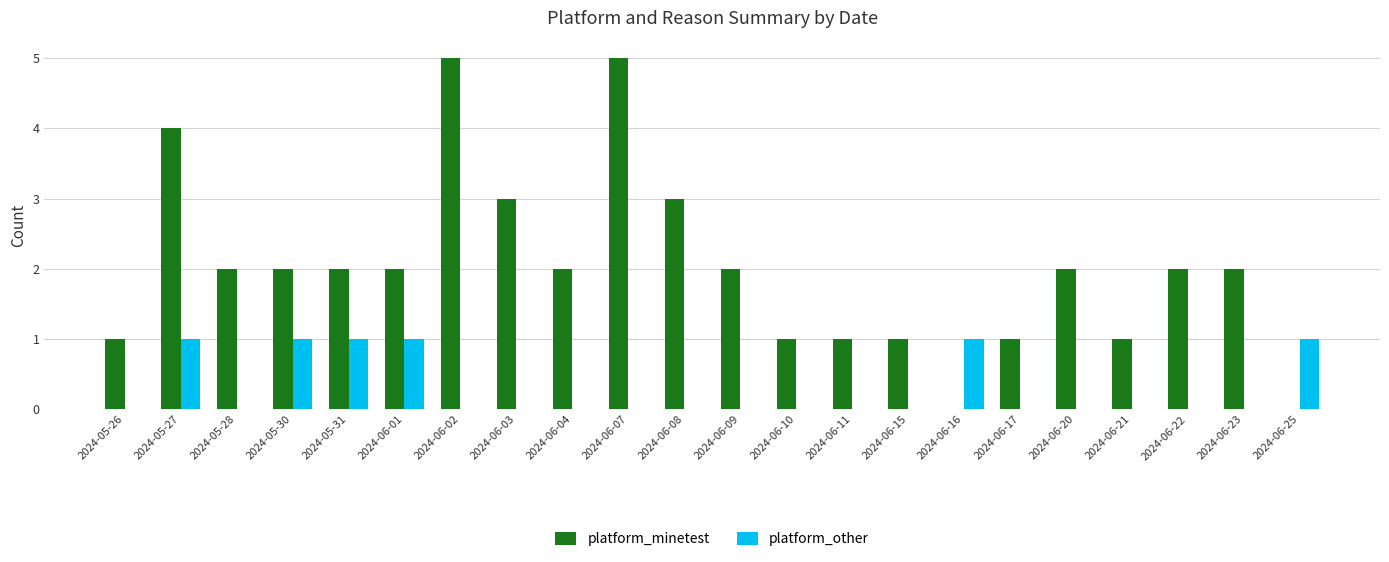

Count the number of data series in this chart.

2